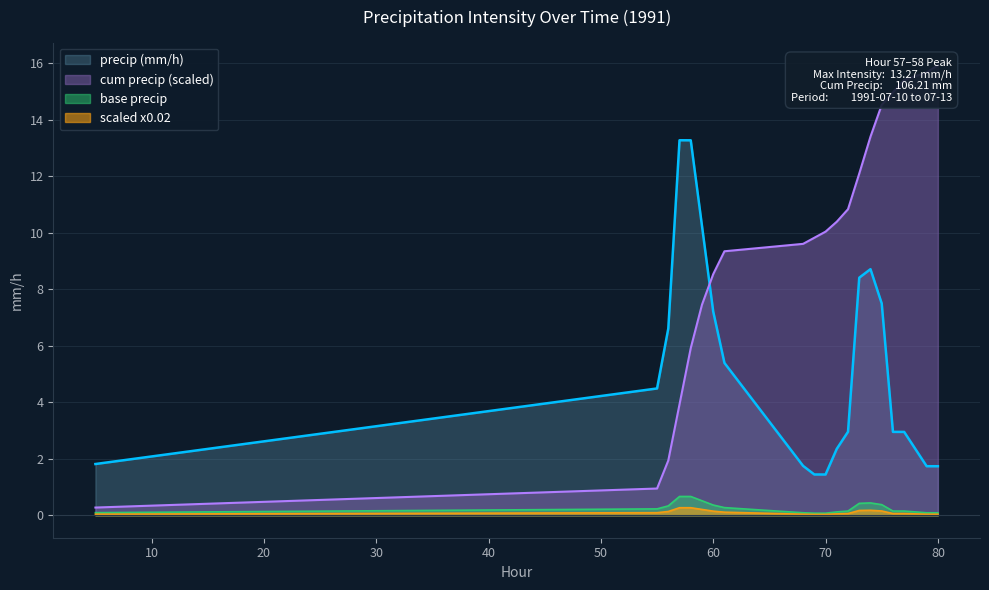

The cum_precip series shows 10.0 at 70. True or false?

True